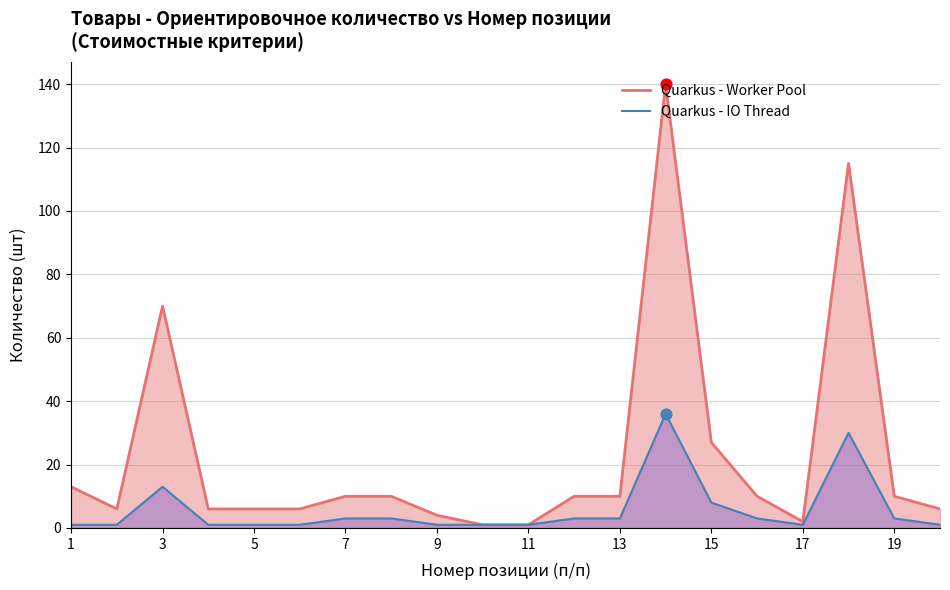

What are all the series names shown in the legend?

Quarkus - Worker Pool, Quarkus - IO Thread